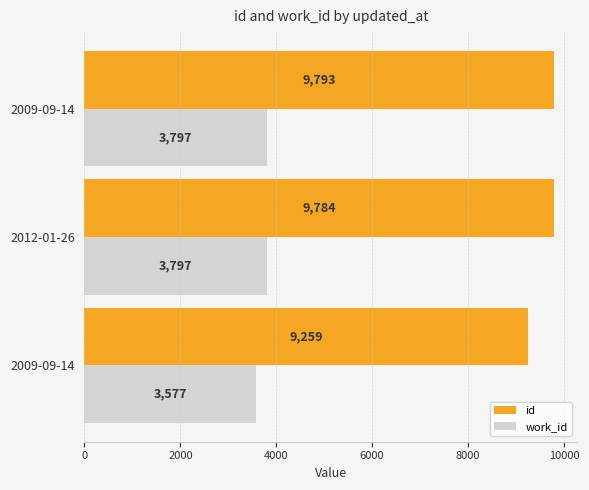

Count the work_id values in the range 3577 to 3797.

3